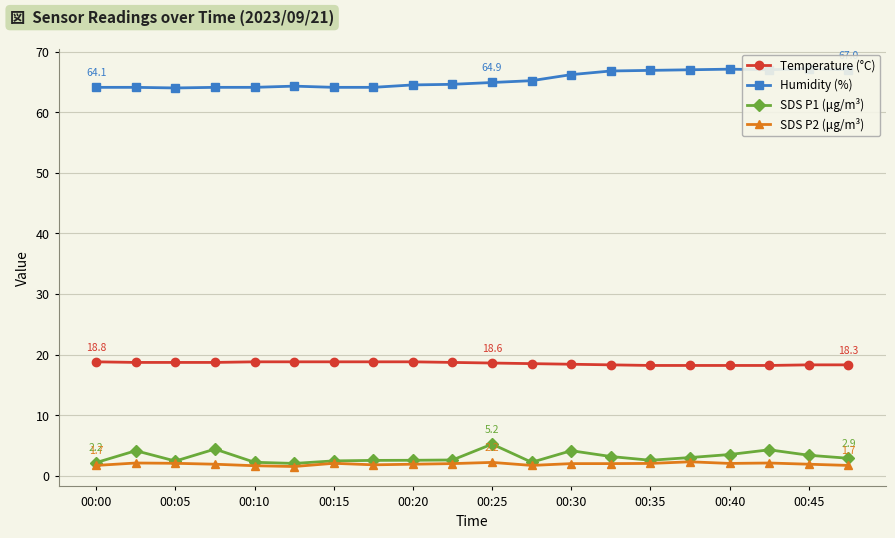

True or false: Temperature (°C) has a value of 18.7 at 00:05.

True